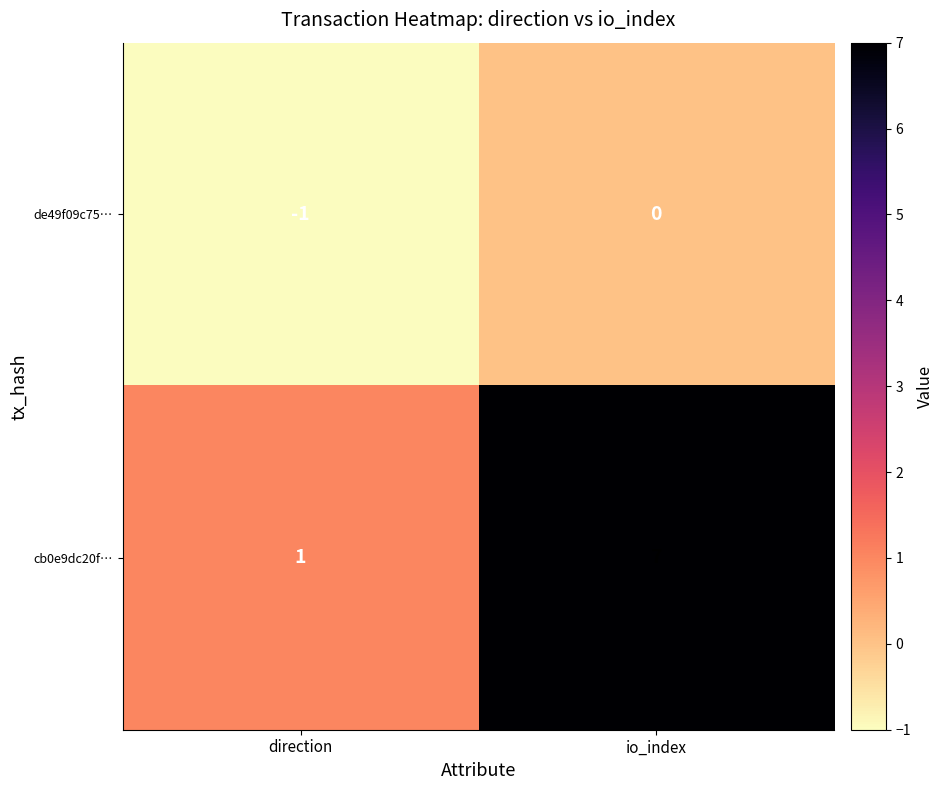

Which label corresponds to the largest value in the chart?

io_index